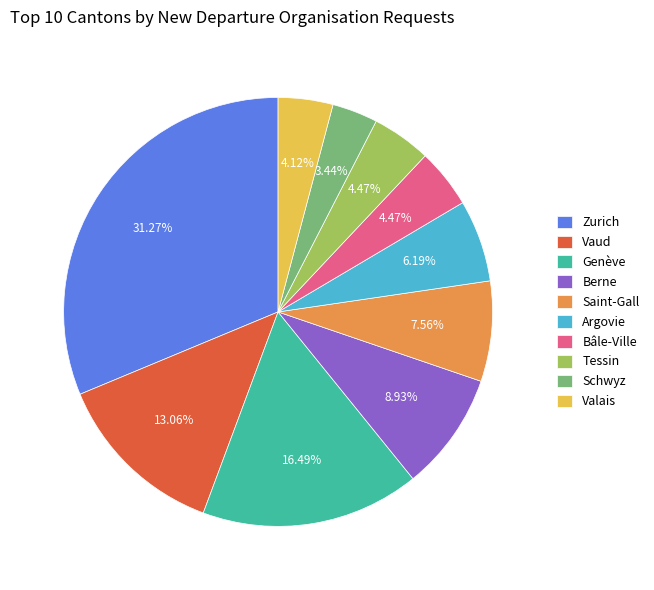

To the nearest percent, what is the difference between the largest and smallest slice percentages?

28%